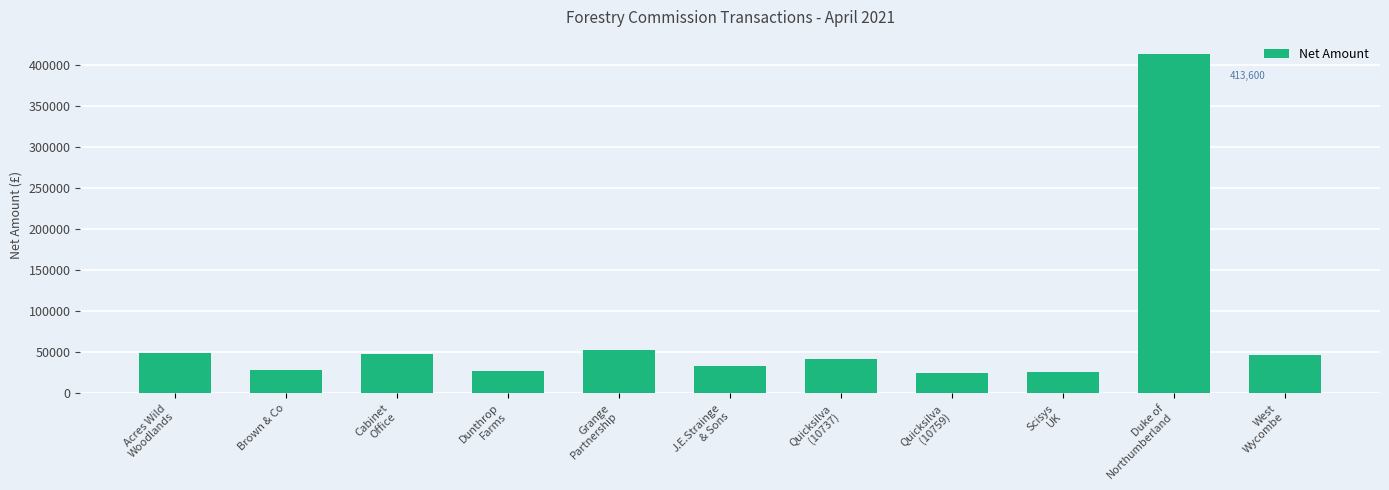

The value at Brown & Co is 28197.5. True or false?

True